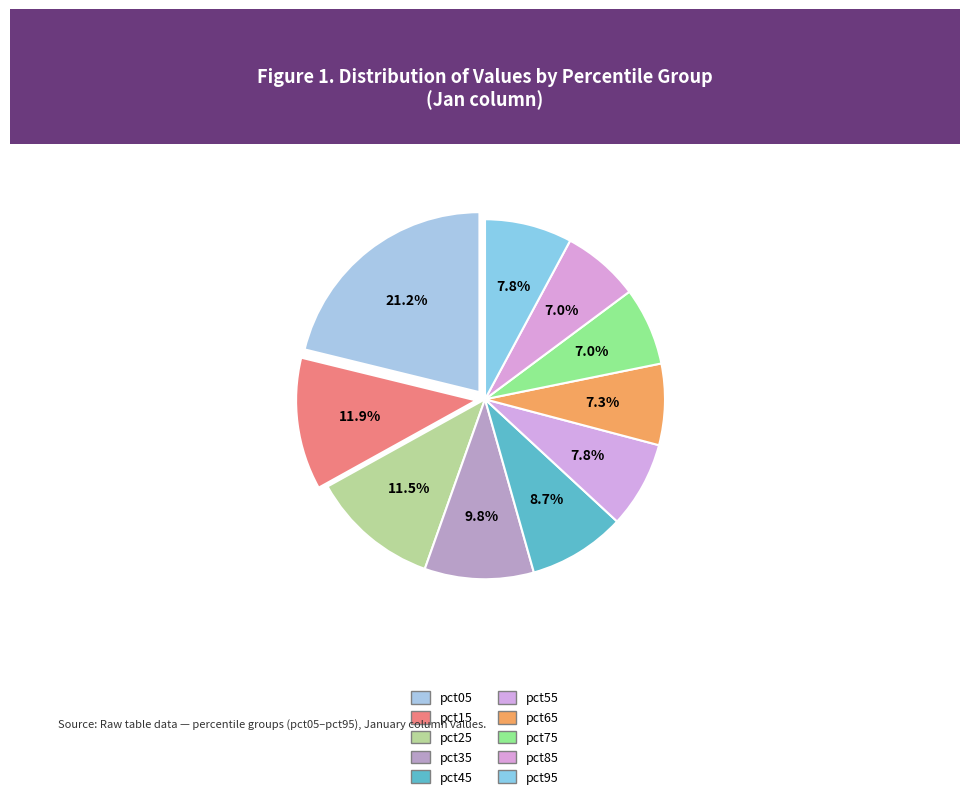

To the nearest percent, what percentage of the pie is pct25?

12%